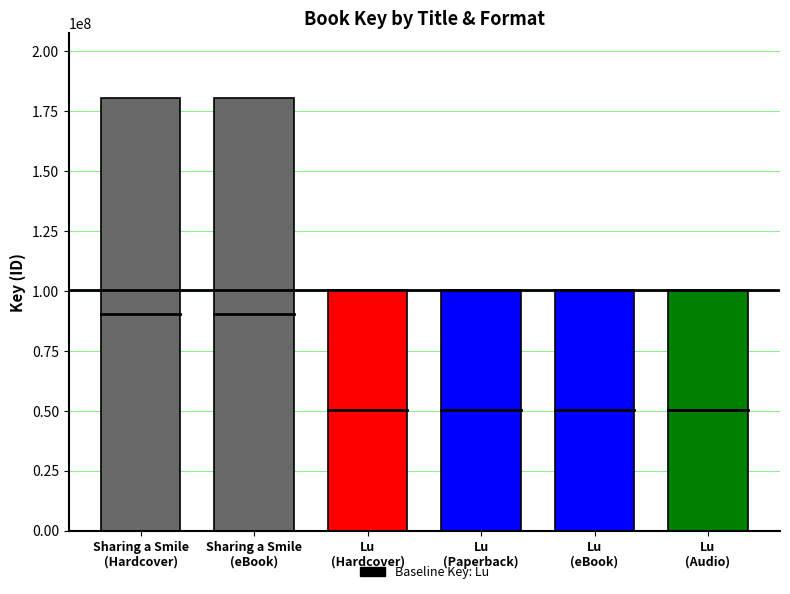

What is the value of the 3rd bar from the left?

100216827